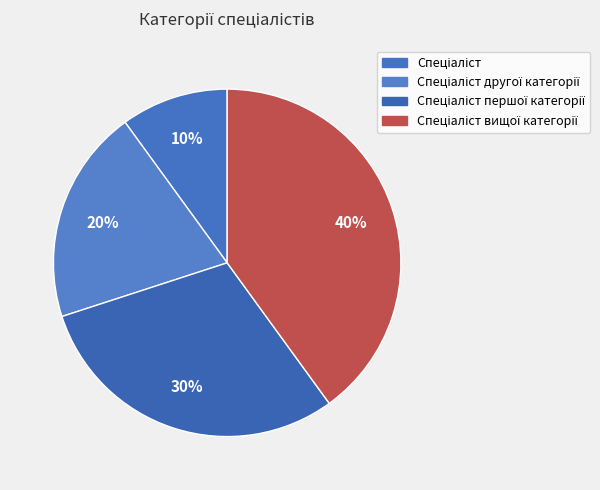

What percentage is the Спеціаліст першої категорії slice, to the nearest percent?

30%